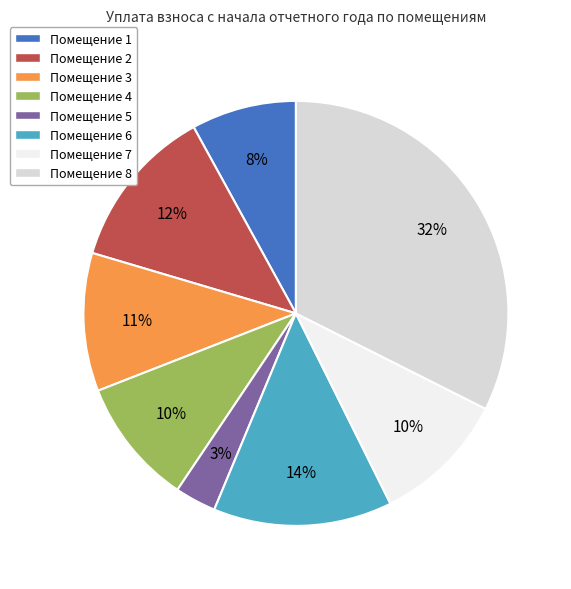

Does any single category account for the majority?

No